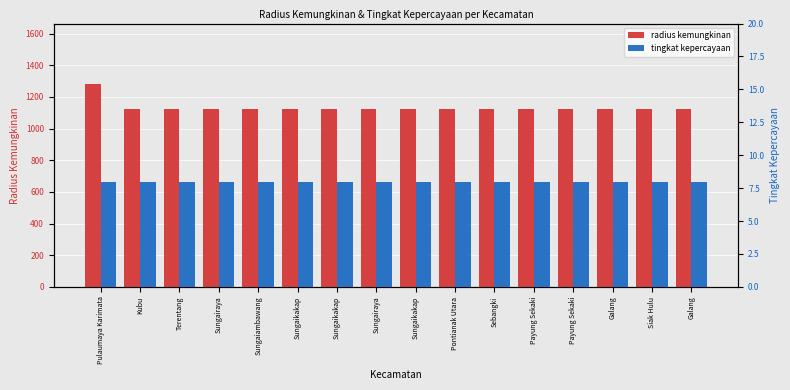

Rank the categories by tingkat kepercayaan value from highest to lowest.

Pulaumaya Karimata, Kubu, Terentang, Sungairaya, Sungaiambawang, Sungaikakap, Sungaikakap, Sungairaya, Sungaikakap, Pontianak Utara, Sebangki, Payung Sekaki, Payung Sekaki, Galang, Siak Hulu, Galang